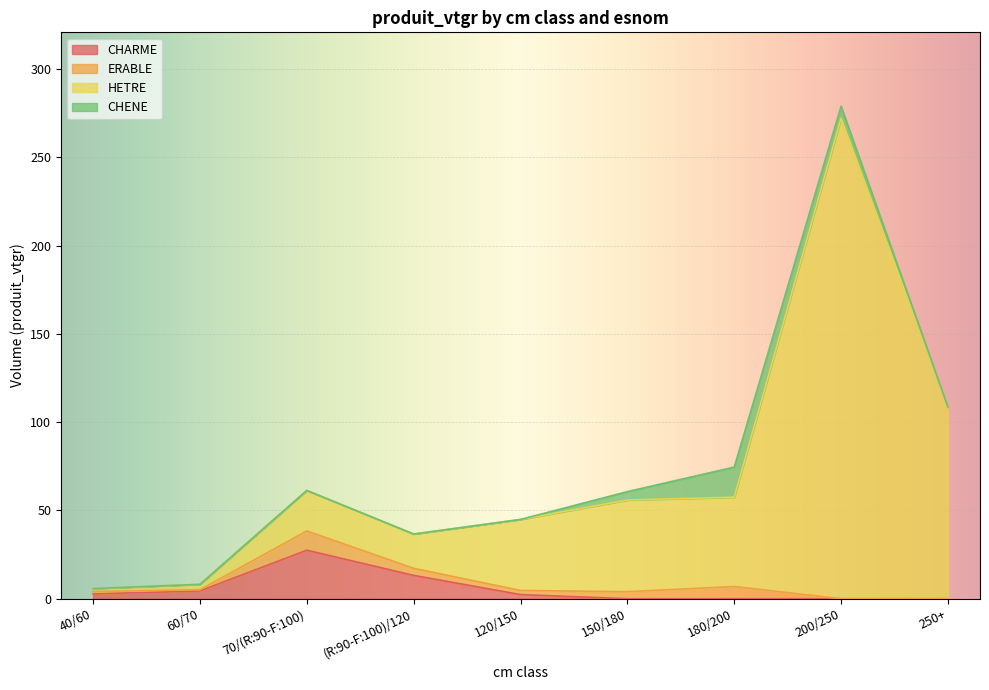

Between 200/250 and 180/200, which is larger?

200/250